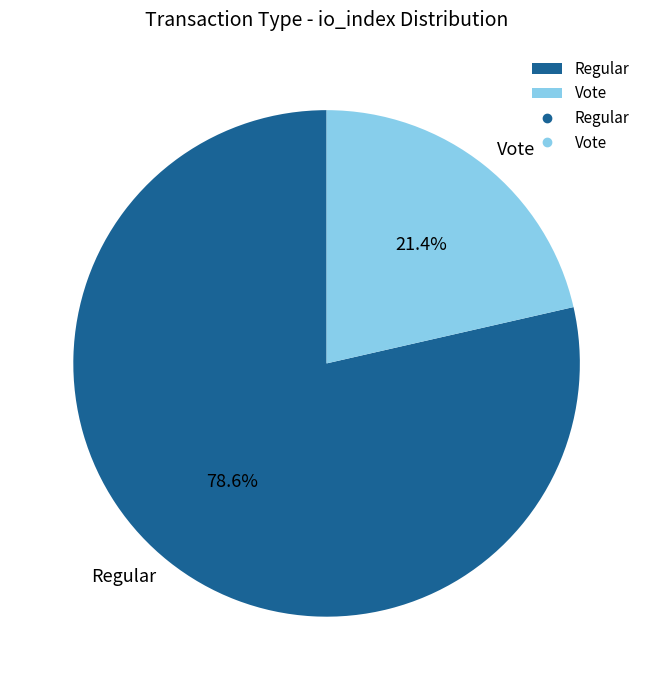

What percentage is the Regular slice, to the nearest percent?

79%